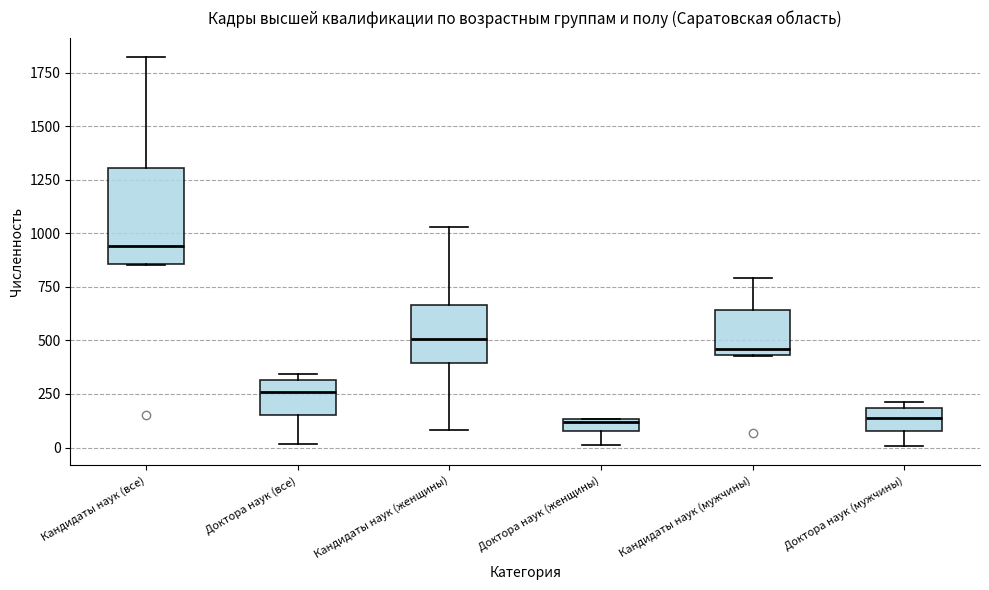

Which box has the highest median line?

Кандидаты наук (все)